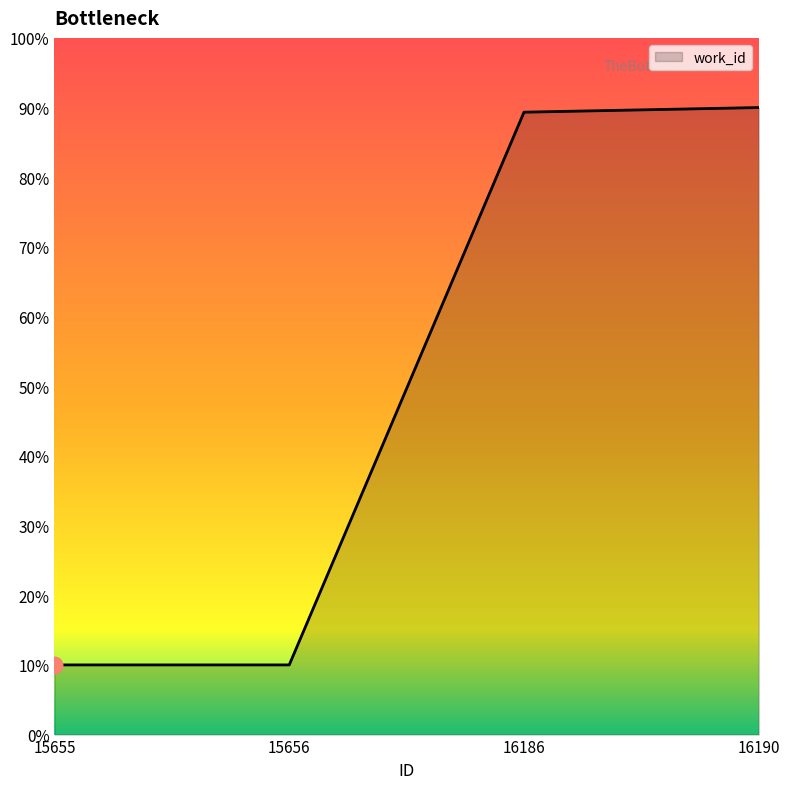

The chart shows a value of 3.7 at 15656. True or false?

False